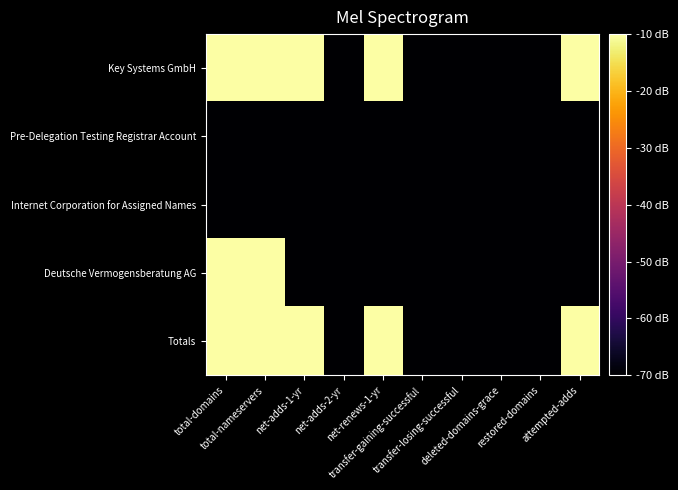

Reading left to right, extract all data points from this chart.

Key Systems GmbH: total-domains=31.2	total-nameservers=9.5	net-adds-1-yr=10.4	net-adds-2-yr=-100.0	net-renews-1-yr=21.0	transfer-gaining-successful=-100.0	transfer-losing-successful=-100.0	deleted-domains-grace=-100.0	restored-domains=-100.0	attempted-adds=3.0
Pre-Delegation Testing Registrar Account: total-domains=-100.0	total-nameservers=-100.0	net-adds-1-yr=-100.0	net-adds-2-yr=-100.0	net-renews-1-yr=-100.0	transfer-gaining-successful=-100.0	transfer-losing-successful=-100.0	deleted-domains-grace=-100.0	restored-domains=-100.0	attempted-adds=-100.0
Internet Corporation for Assigned Names: total-domains=-100.0	total-nameservers=-100.0	net-adds-1-yr=-100.0	net-adds-2-yr=-100.0	net-renews-1-yr=-100.0	transfer-gaining-successful=-100.0	transfer-losing-successful=-100.0	deleted-domains-grace=-100.0	restored-domains=-100.0	attempted-adds=-100.0
Deutsche Vermogensberatung AG: total-domains=0.0	total-nameservers=6.0	net-adds-1-yr=-100.0	net-adds-2-yr=-100.0	net-renews-1-yr=-100.0	transfer-gaining-successful=-100.0	transfer-losing-successful=-100.0	deleted-domains-grace=-100.0	restored-domains=-100.0	attempted-adds=-100.0
Totals: total-domains=31.2	total-nameservers=11.1	net-adds-1-yr=10.4	net-adds-2-yr=-100.0	net-renews-1-yr=21.0	transfer-gaining-successful=-100.0	transfer-losing-successful=-100.0	deleted-domains-grace=-100.0	restored-domains=-100.0	attempted-adds=3.0